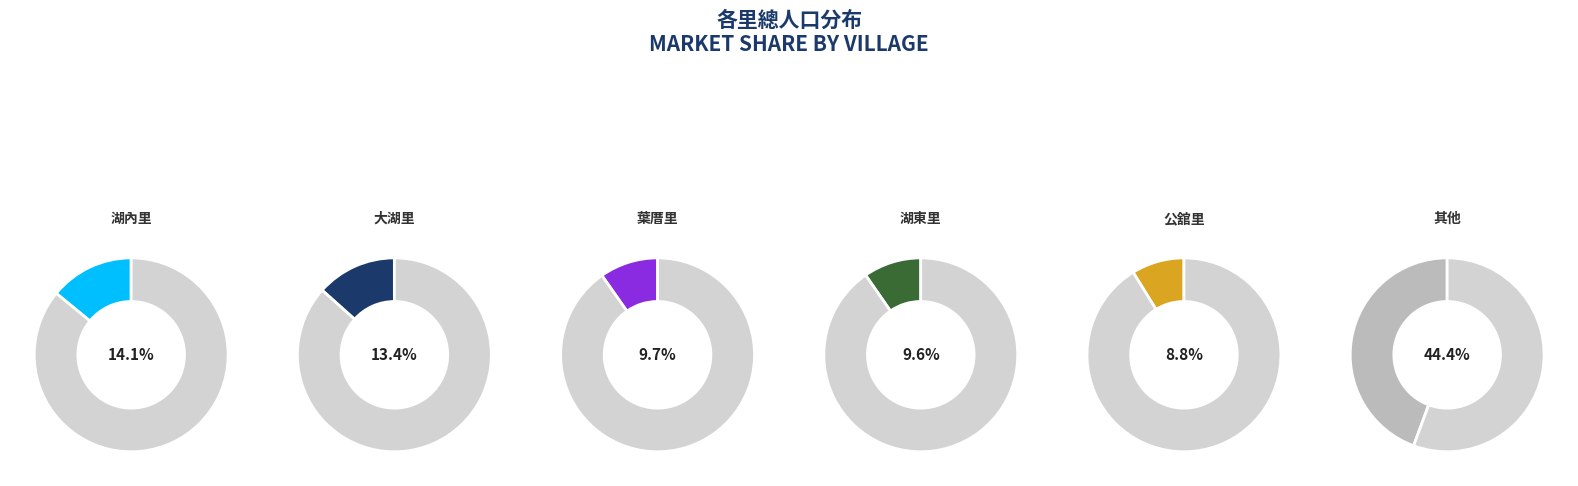

To the nearest percent, what portion does 湖東里 represent?

10%